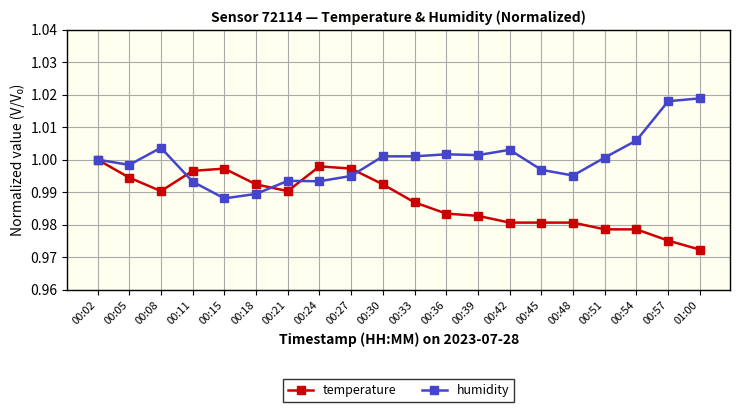

Does the chart display data point markers on the line(s)?

Yes